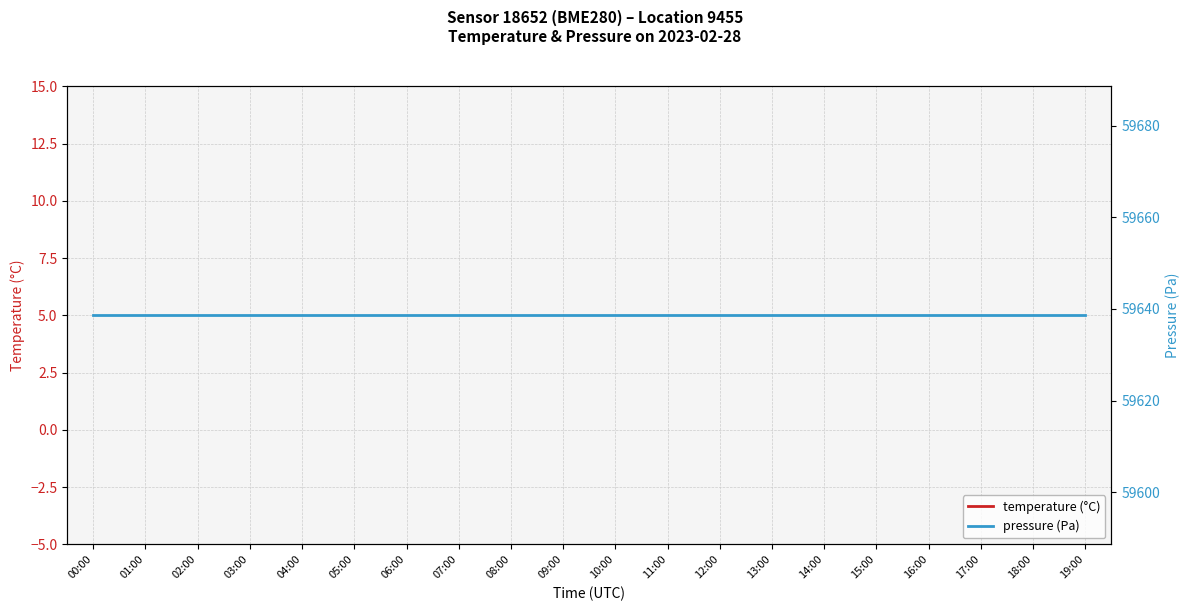

What is the highest value of the pressure (Pa) series?

59638.6